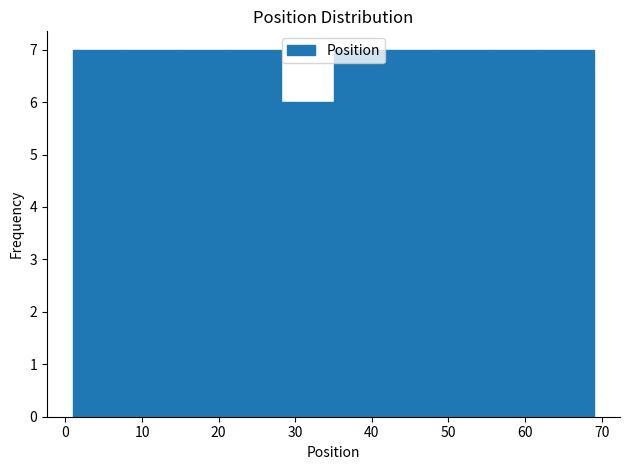

Reading left to right, list every bar in this chart as the range it spans on the x-axis followed by its height. Neither the bar edges nor the heights are printed on the chart, so give them approximately, as read against the axes.

1.0 to 7.8: 7
7.8 to 14.6: 7
14.6 to 21.4: 7
21.4 to 28.2: 7
28.2 to 35.0: 6
35.0 to 41.8: 7
41.8 to 48.6: 7
48.6 to 55.4: 7
55.4 to 62.2: 7
62.2 to 69.0: 7